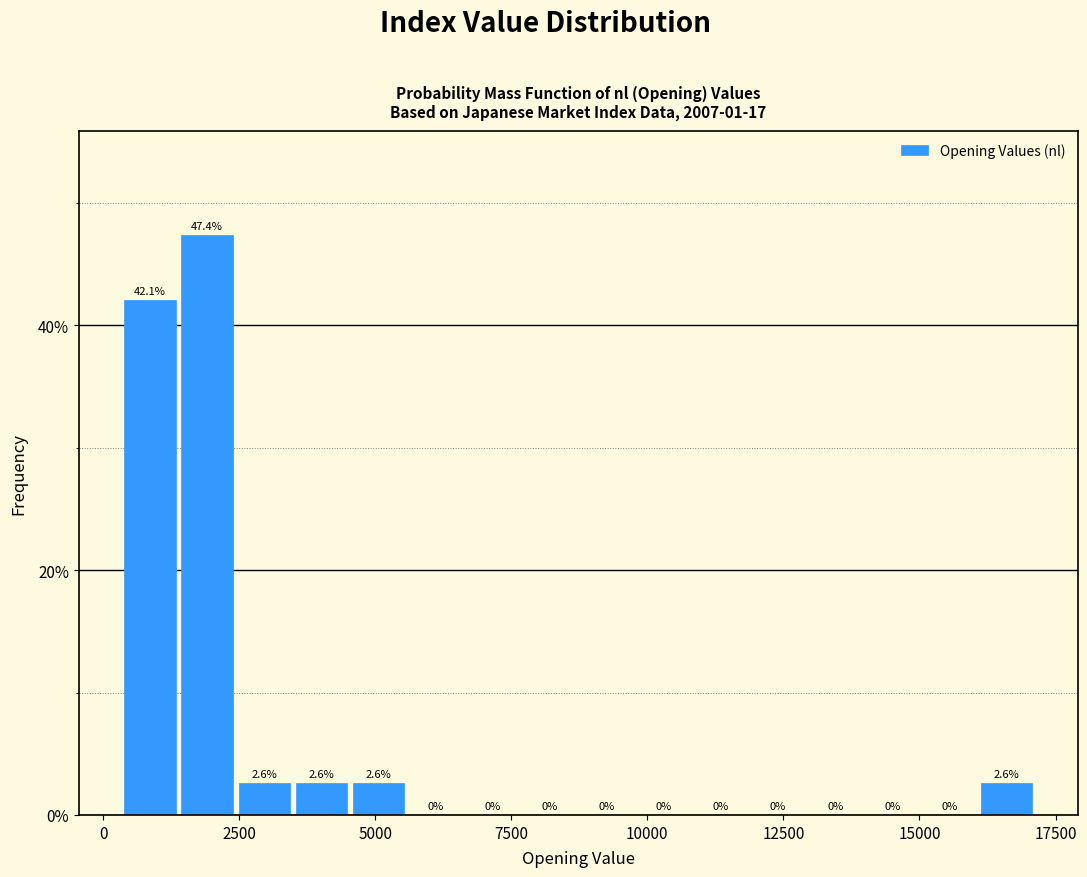

Around what value on the x-axis is the tallest bar? Give the approximate position of its centre, as read against the axis.

2000